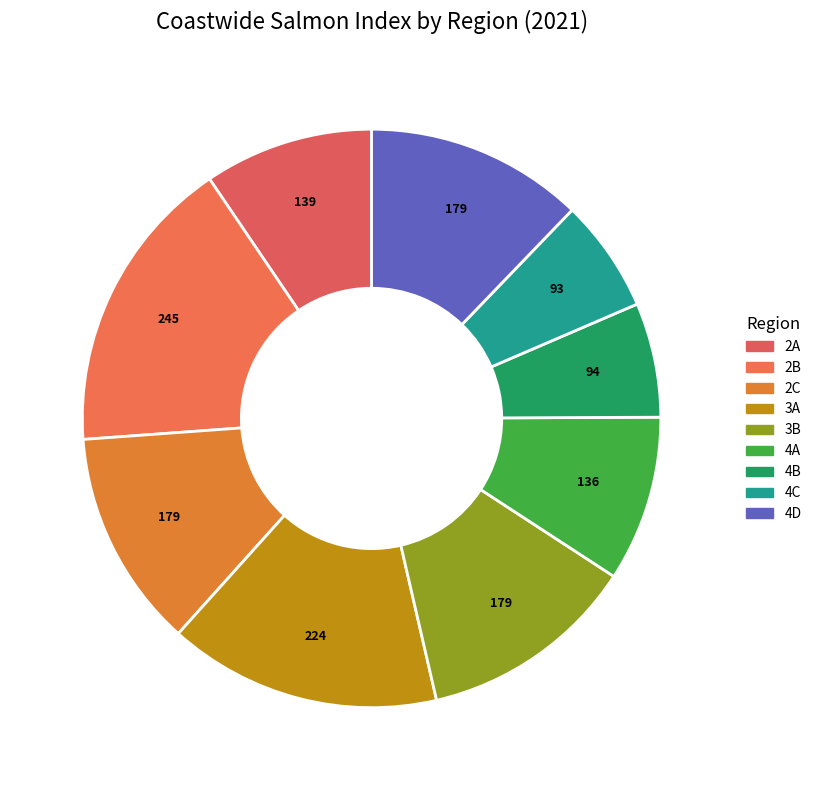

To the nearest percent, what is the average slice percentage?

11%